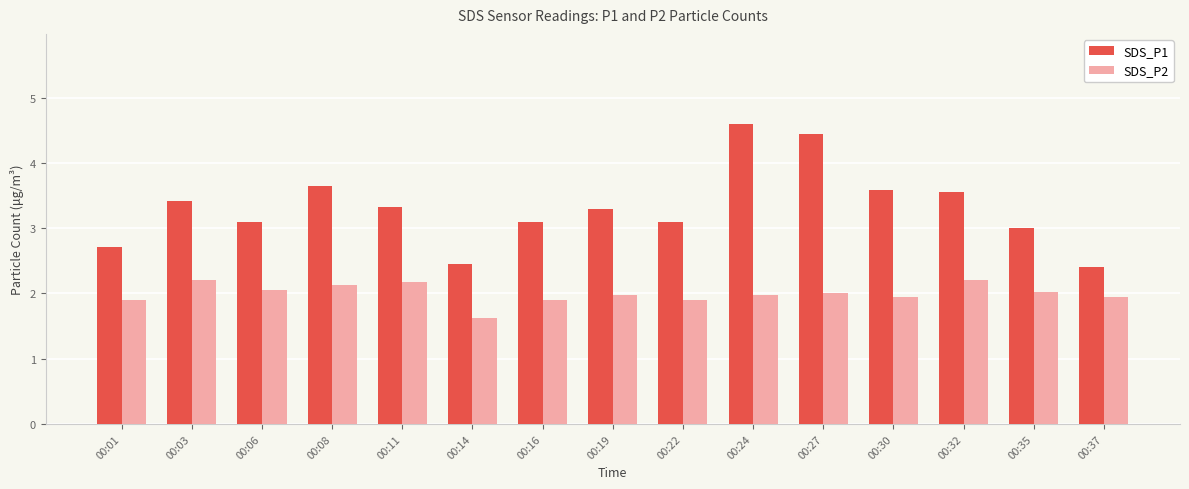

Which series has the largest range (max minus min)?

SDS_P1